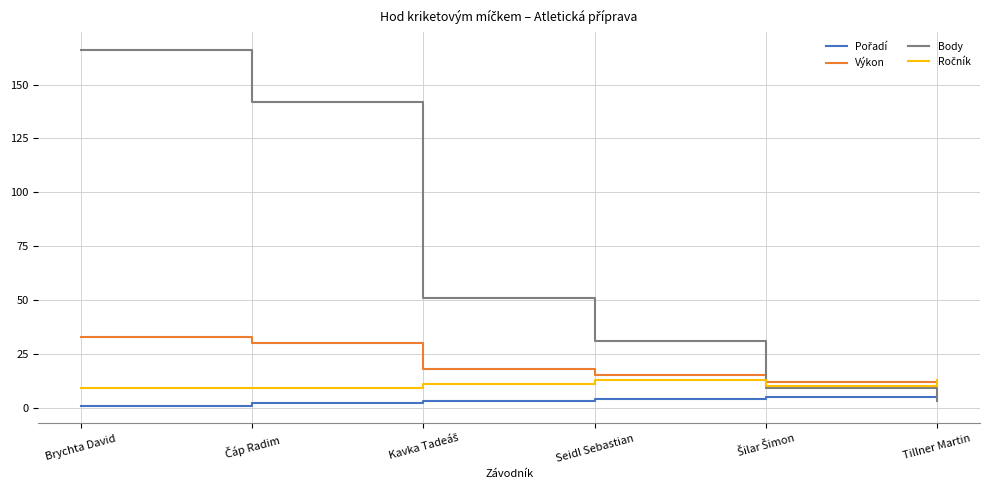

The value of Body at Brychta David is 36.6. True or false?

False